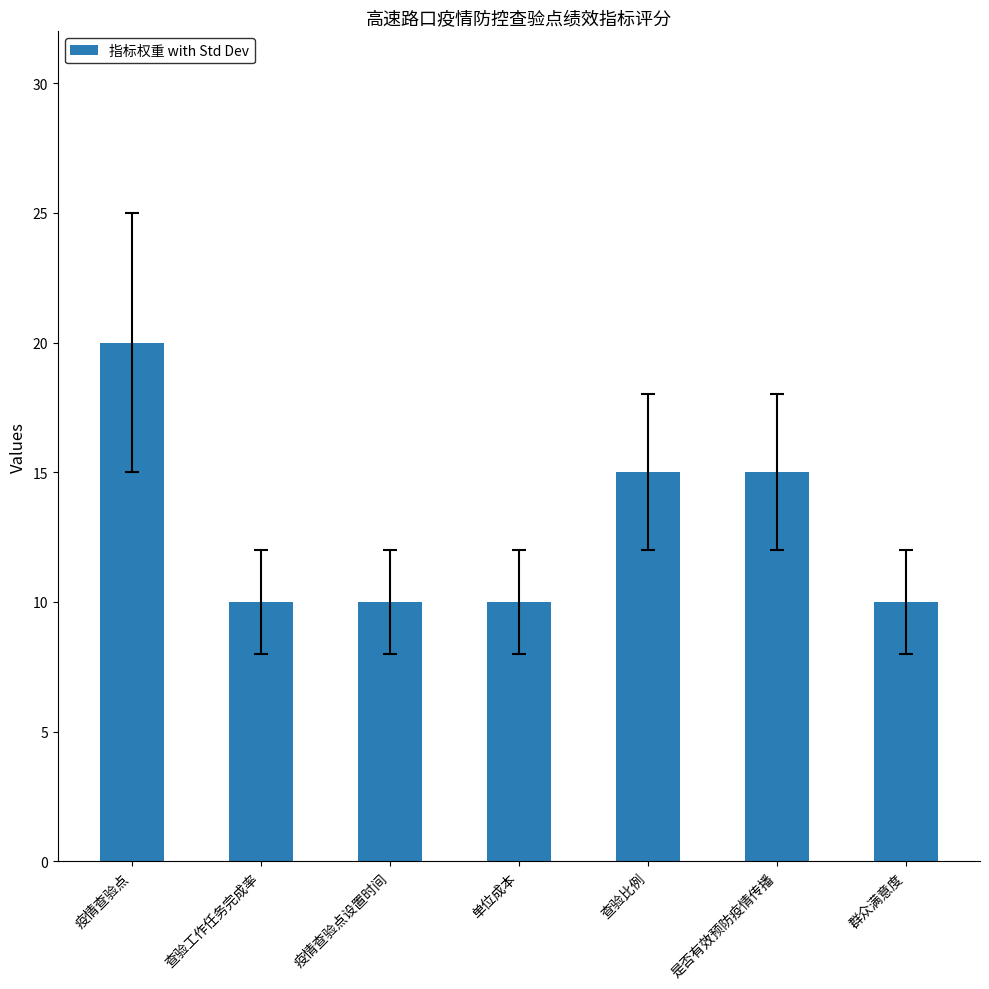

What is the greatest value displayed?

20